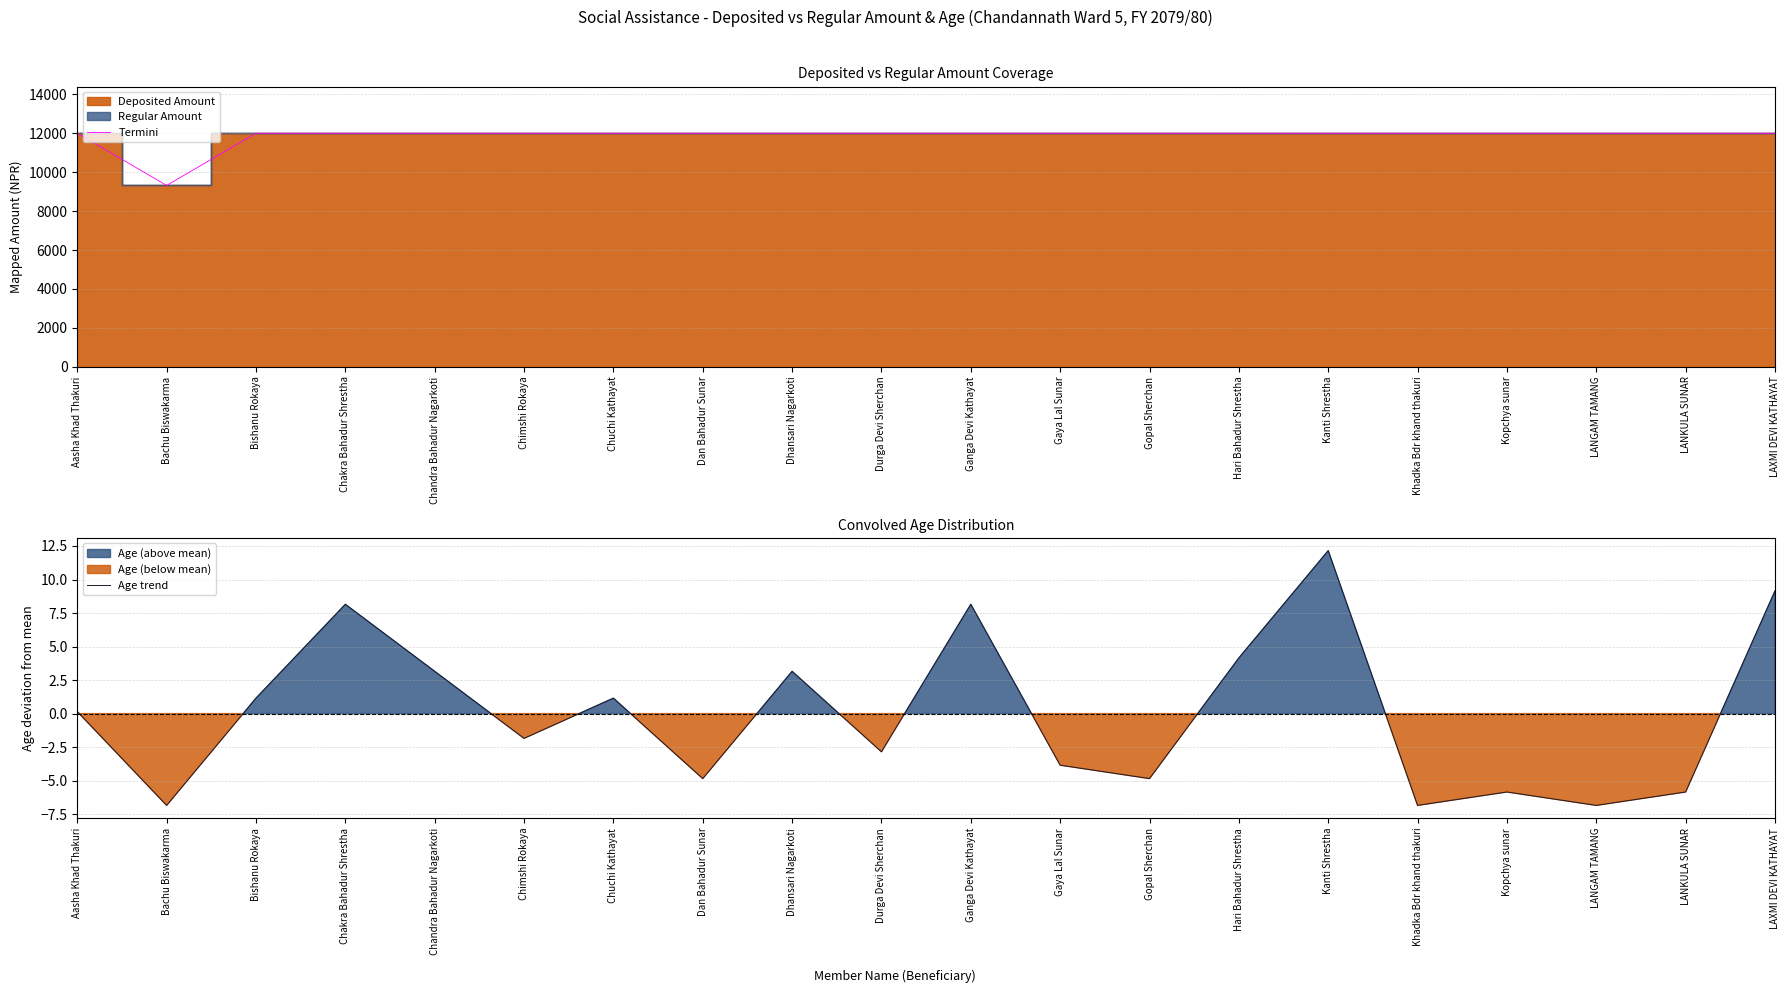

Where is Termini nearest to the value 10660?

Aasha Khad Thakuri